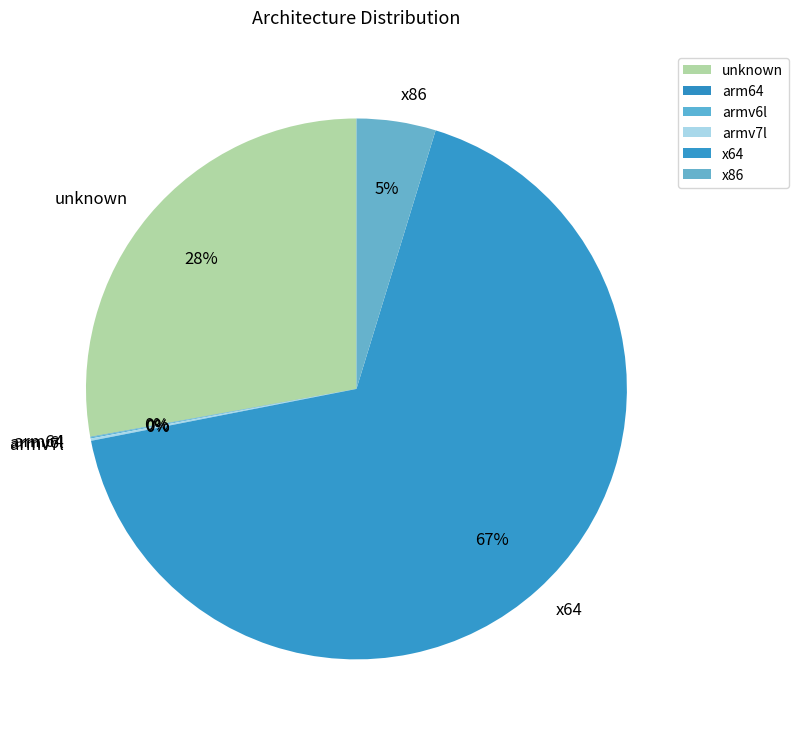

What is the majority slice?

x64